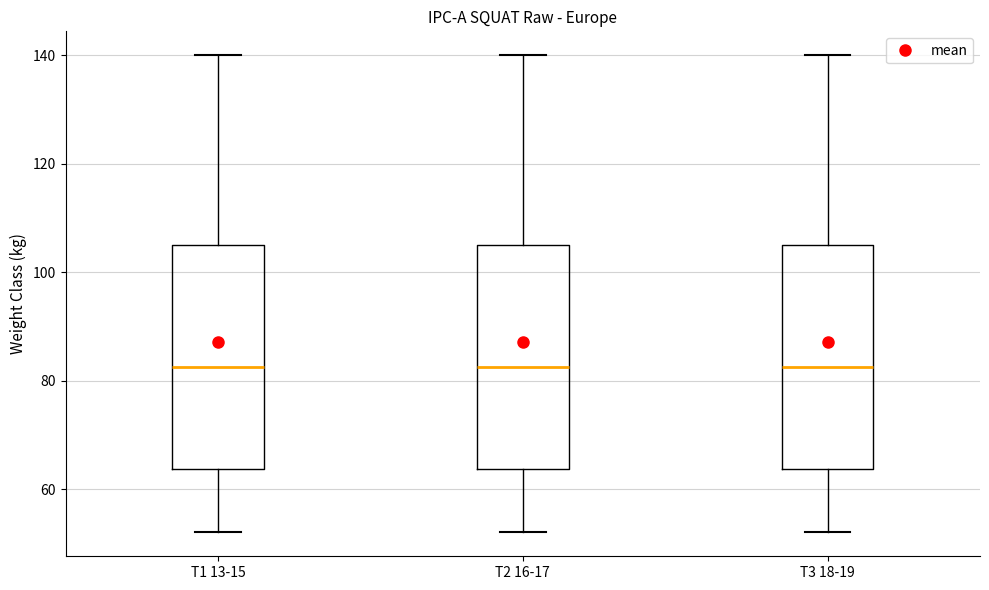

Reading left to right, transcribe this box plot: for each box, give where its median line is, the range the box spans, and where its two whiskers end, as read against the y-axis. The values are not printed on the chart, so give them approximately, as read against the axis.

T1 13-15: median 82, box 64 to 106, whiskers 52 to 140
T2 16-17: median 82, box 64 to 106, whiskers 52 to 140
T3 18-19: median 82, box 64 to 106, whiskers 52 to 140